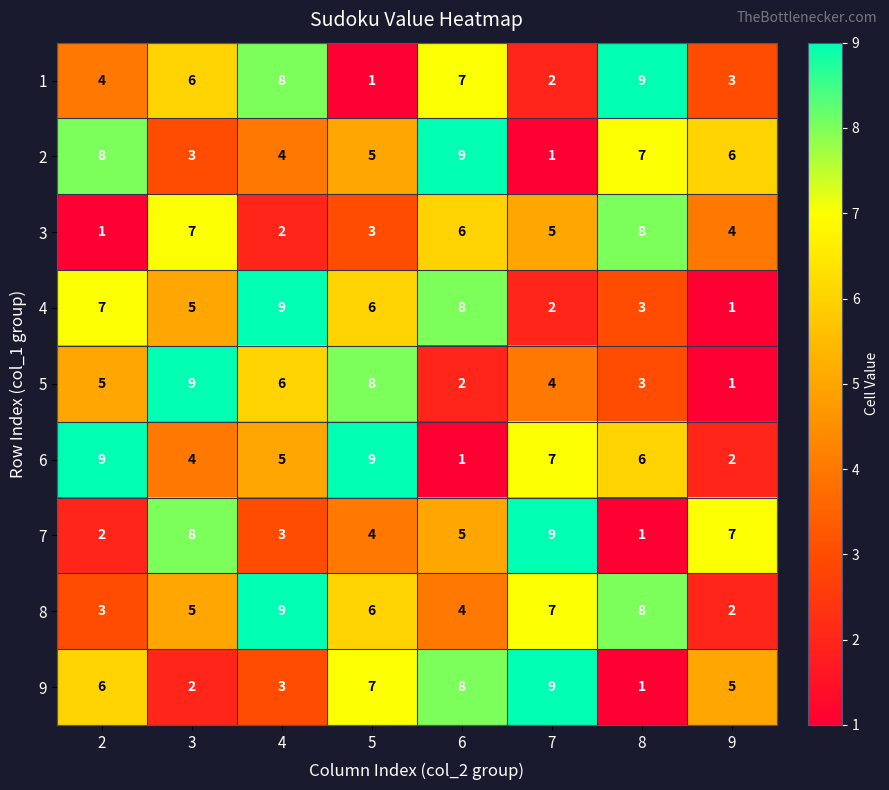

How many distinct data groups are displayed?

9